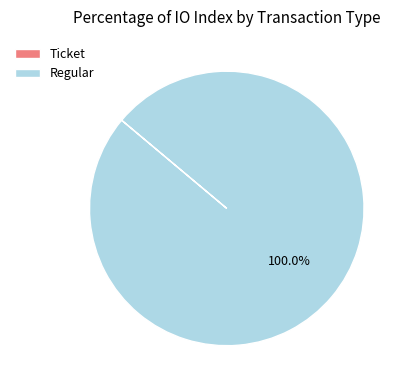

Which slice is the largest?

Regular